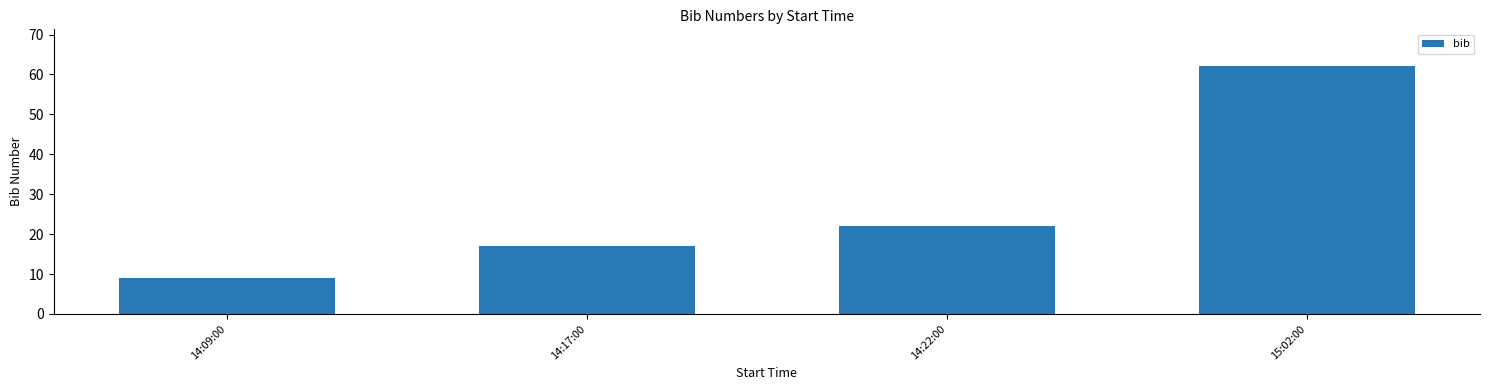

True or false: the data shows 9 at 14:09:00.

True